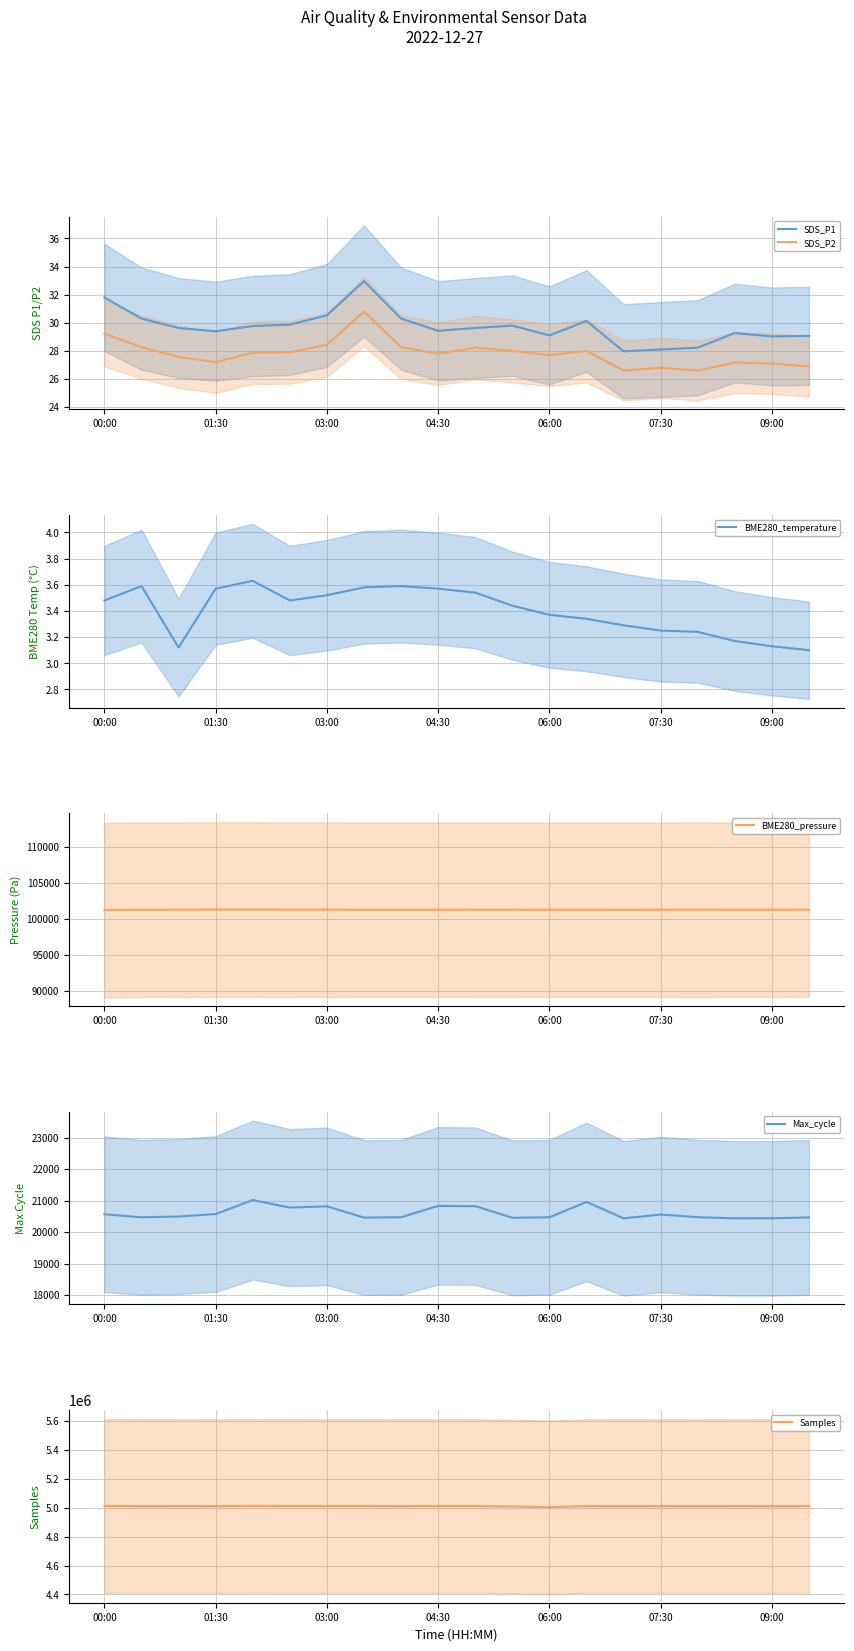

How many interior local valleys does the BME280_temperature series have?

2